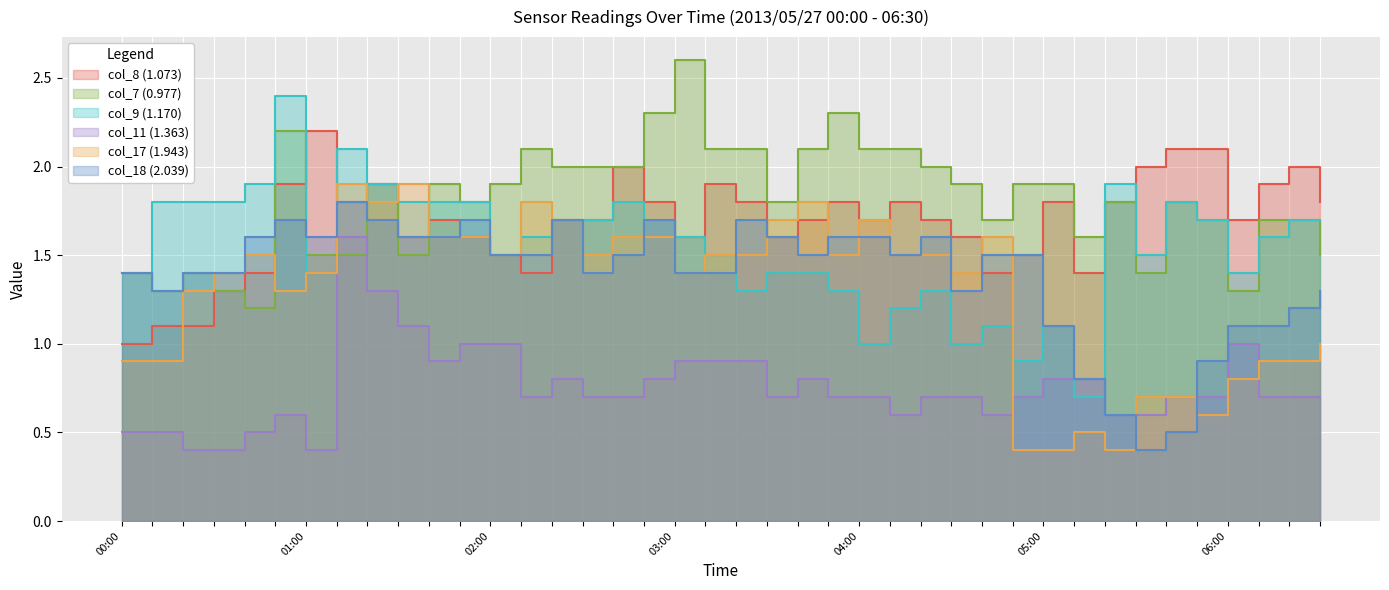

What is the maximum value shown in the chart?

2.6